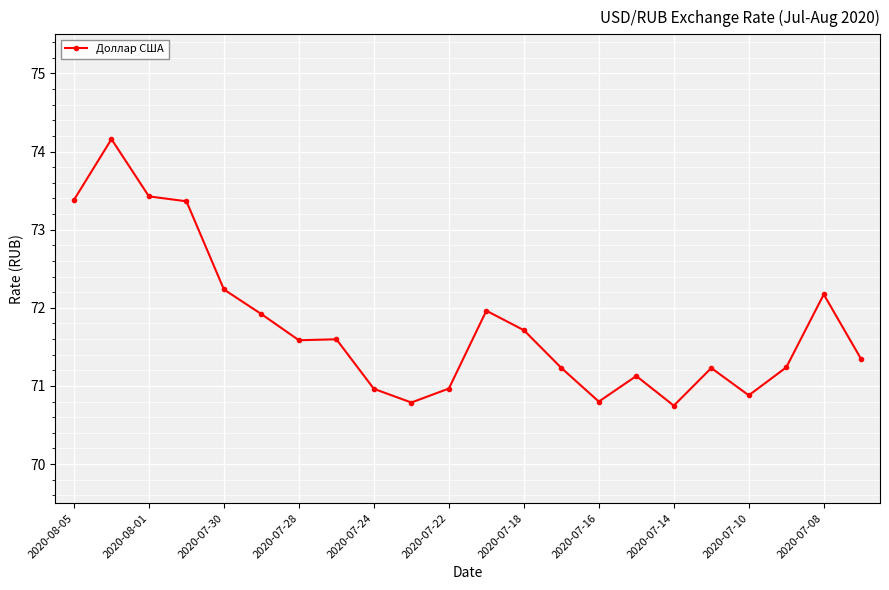

What is the difference between the second highest and minimum values?

2.7